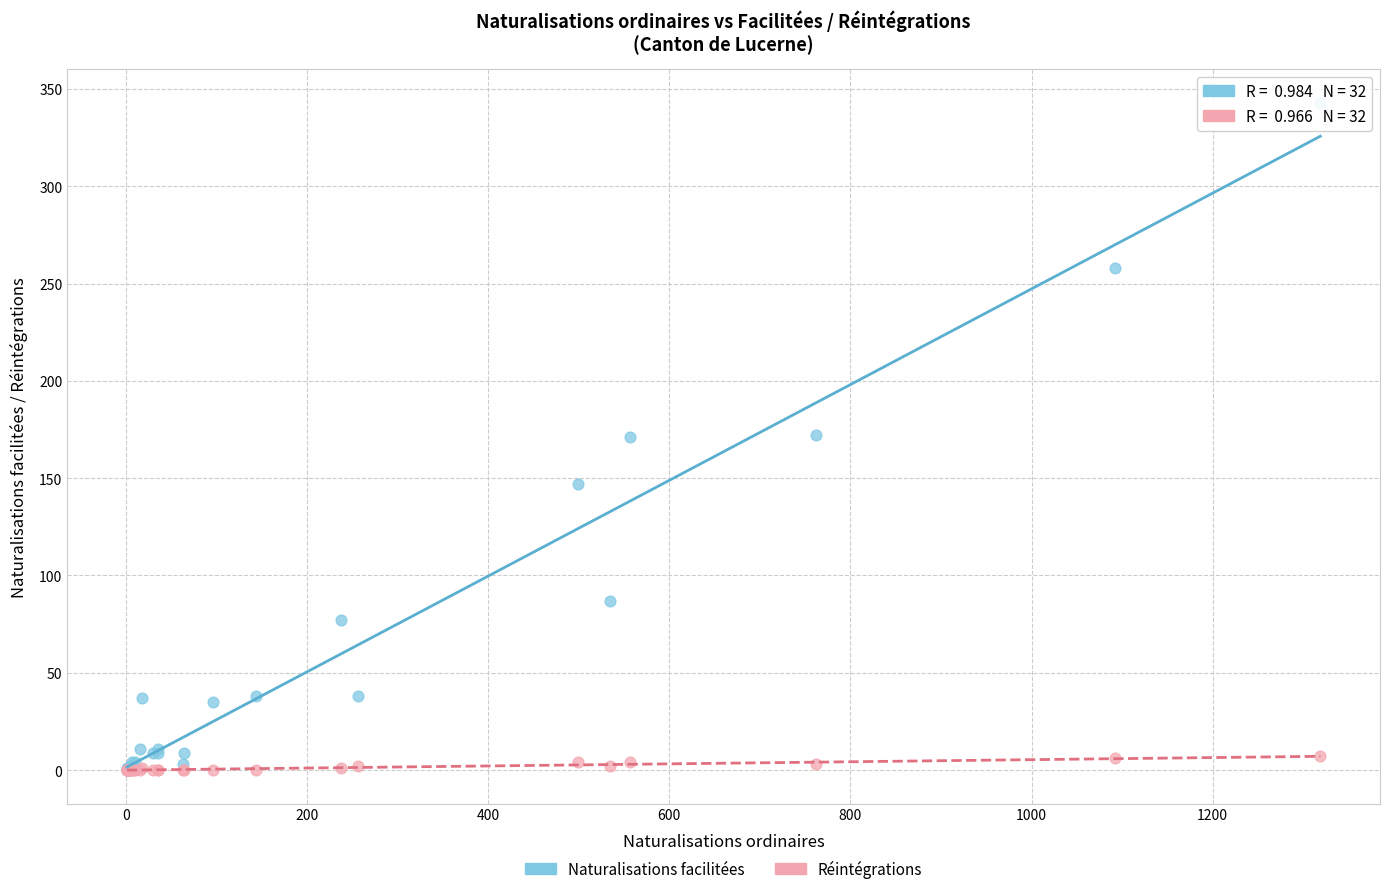

What are all the series names shown in the legend?

Naturalisations facilitées, Réintégrations